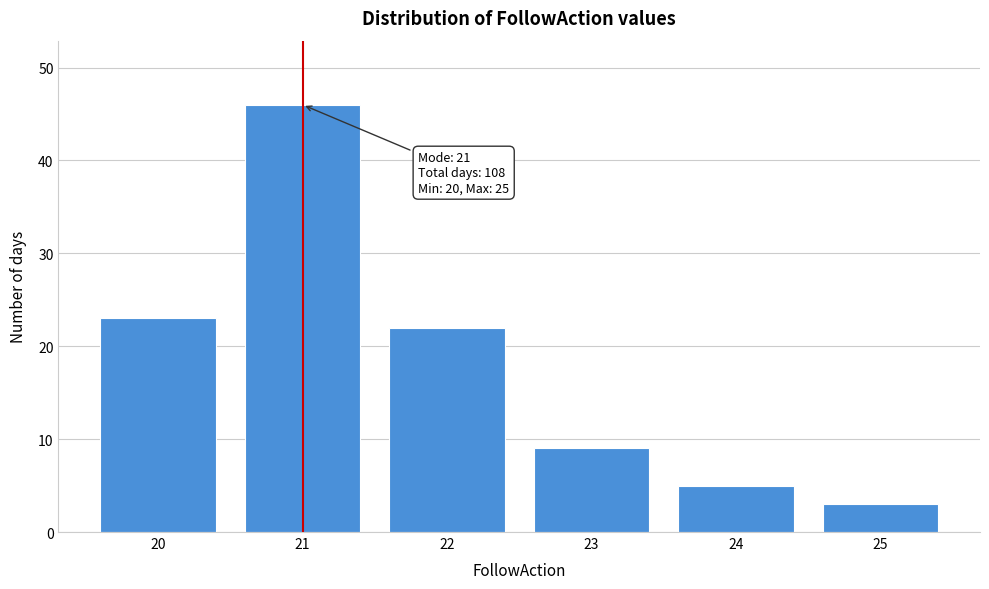

Reading right to left, transcribe all the data shown in this chart.

3	5	9	22	46	23